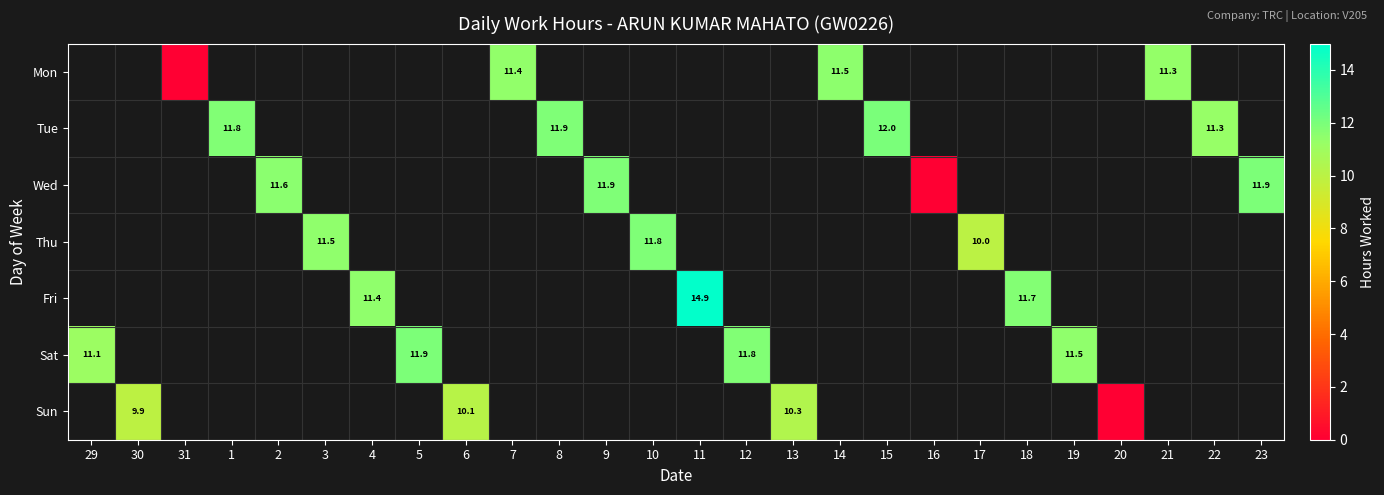

The Fri series shows 11.4 at 4. True or false?

True